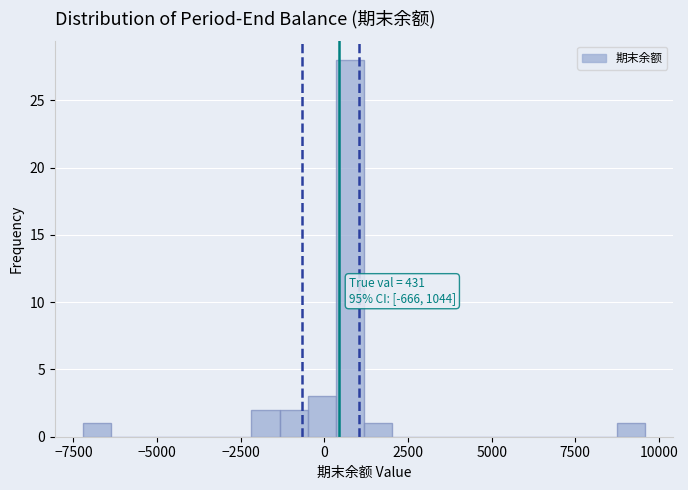

Around what value on the x-axis is the tallest bar? Give the approximate position of its centre, as read against the axis.

1000